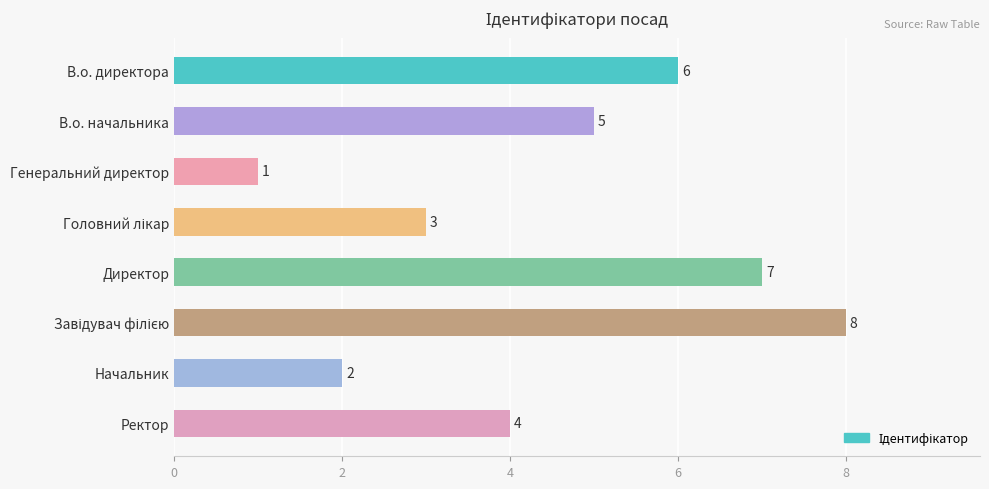

Are the bars horizontal?

Yes